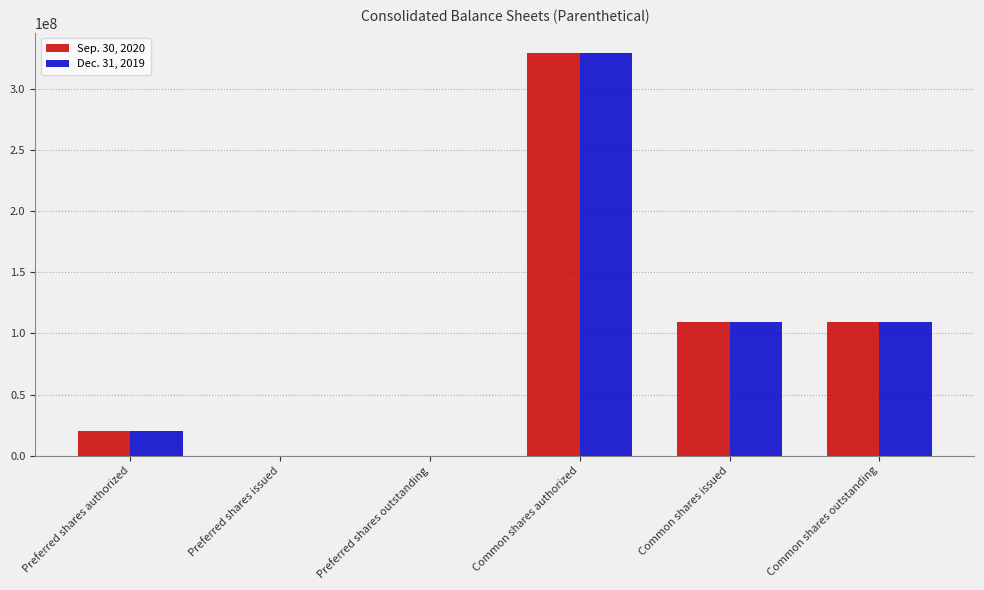

What is the sum of the Sep. 30, 2020 values at Preferred shares outstanding and Common shares issued?

109379627